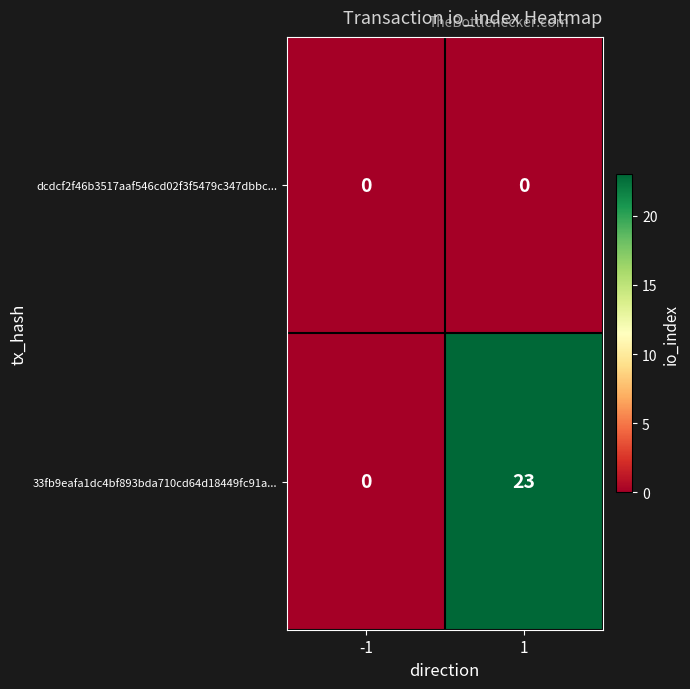

Reading right to left, transcribe all the data shown in this chart.

dcdcf2f46b3517aaf546cd02f3f5479c347dbbc...: 0	0
33fb9eafa1dc4bf893bda710cd64d18449fc91a...: 23	0